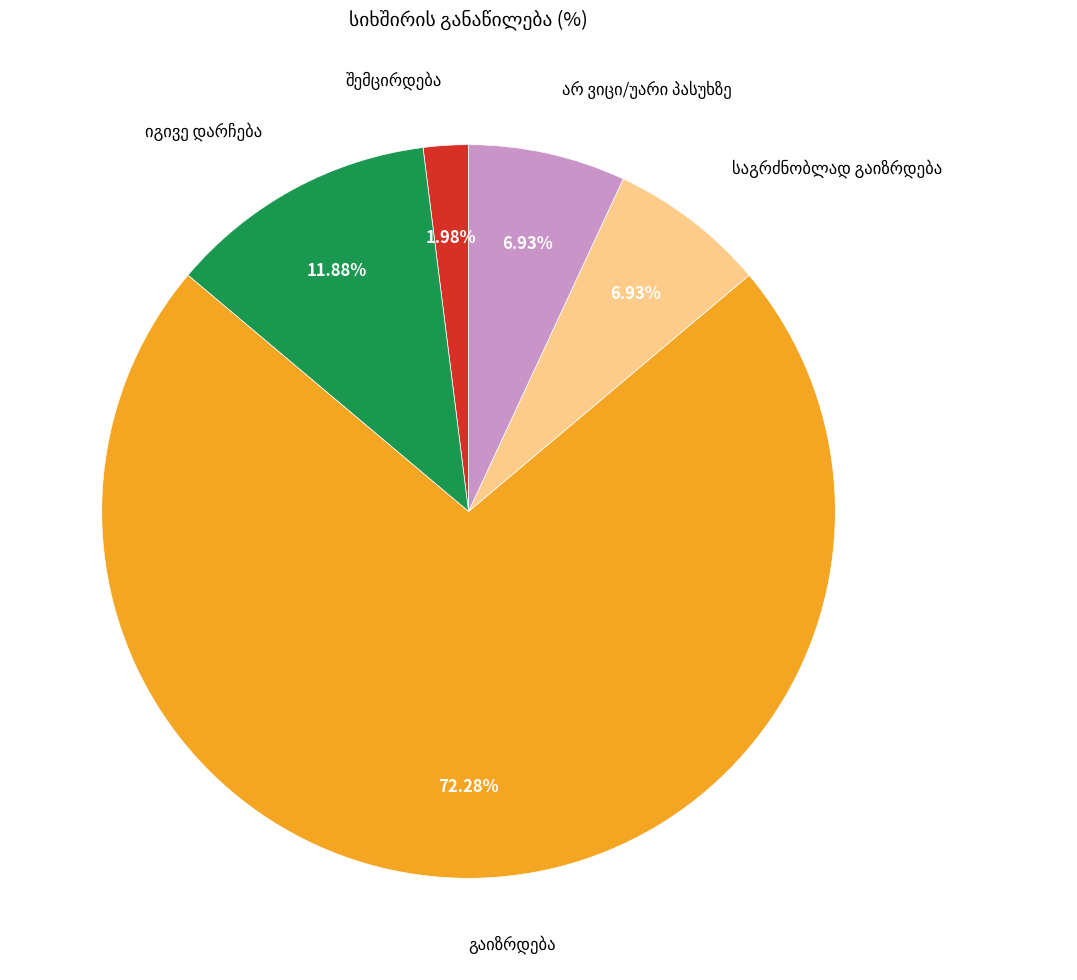

Does any single category account for the majority?

Yes